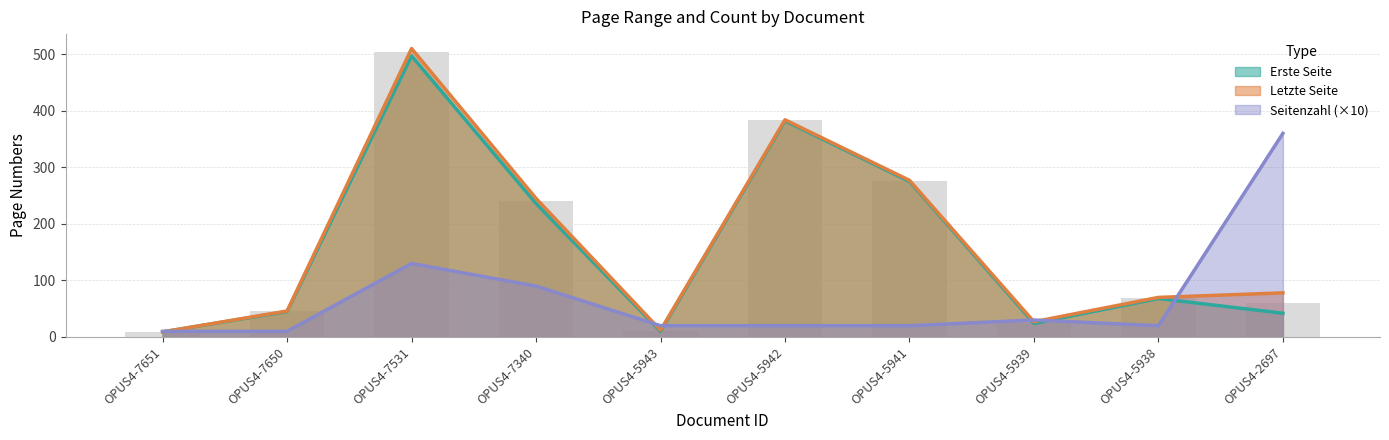

Reading left to right, extract all data points from this chart.

Erste Seite: 9	45	497	236	10	382	275	24	68	42
Letzte Seite: 9	46	510	245	12	384	277	27	70	78
Seitenzahl: 10	10	130	90	20	20	20	30	20	360